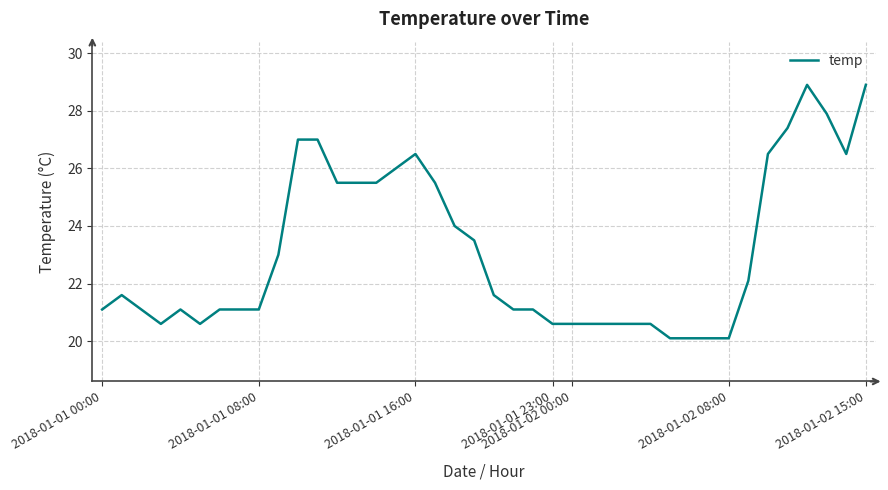

What is the difference between the maximum and minimum values?

8.8